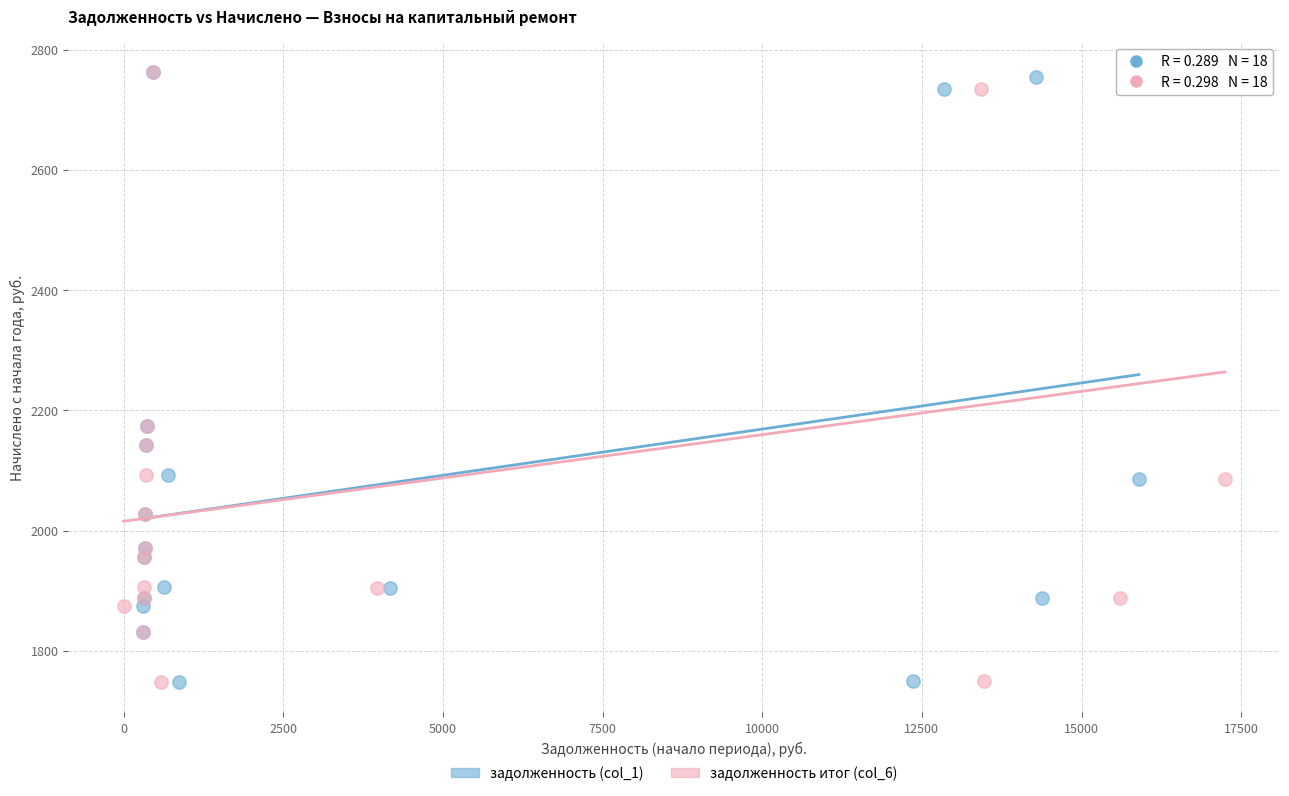

What are all the series names shown in the legend?

задолженность (col_1), задолженность итог (col_6)